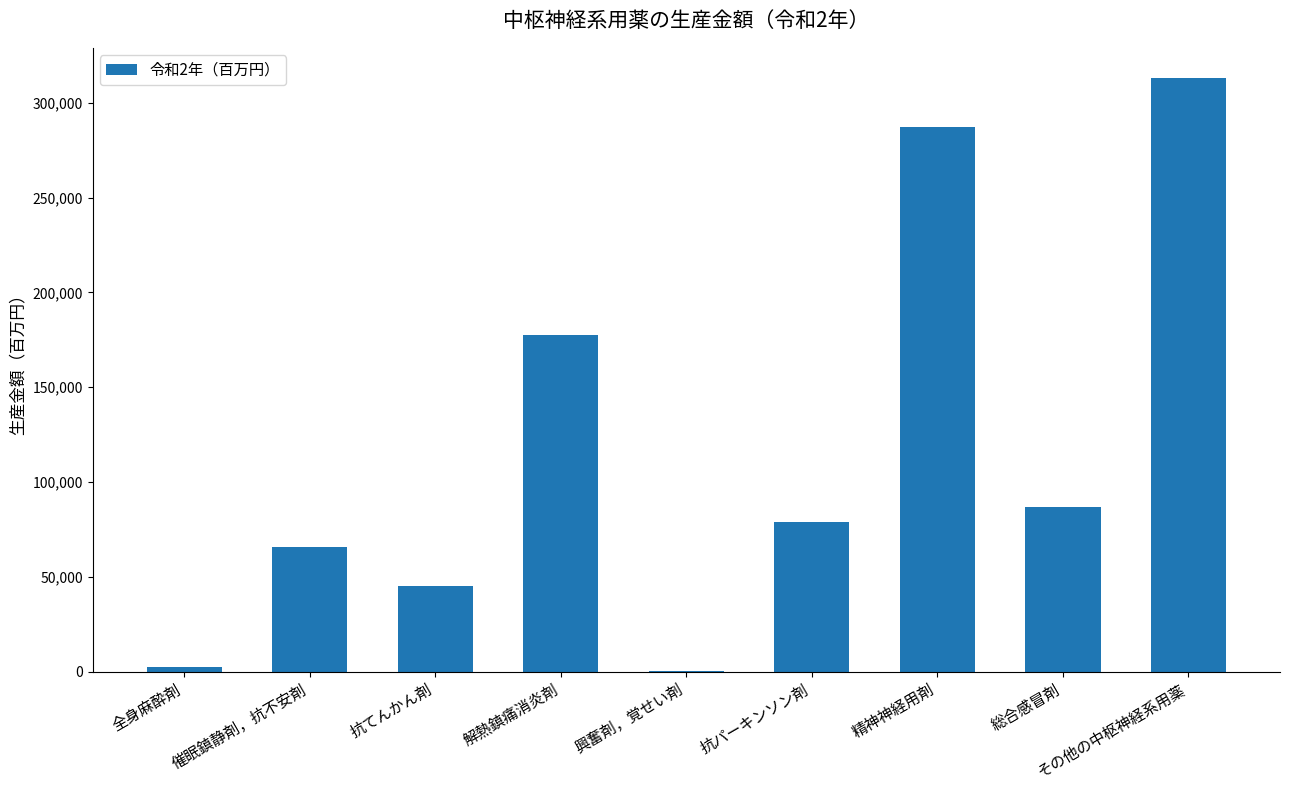

Where is the data nearest to the value 156872?

解熱鎮痛消炎剤